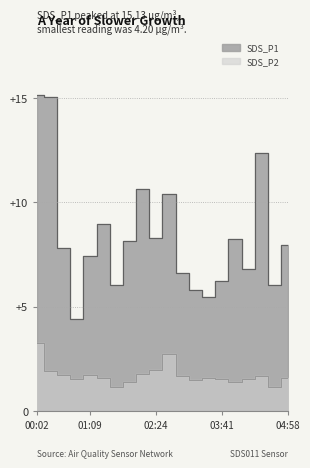

What is the difference between the maximum and minimum values in the SDS_P2 series?

2.1